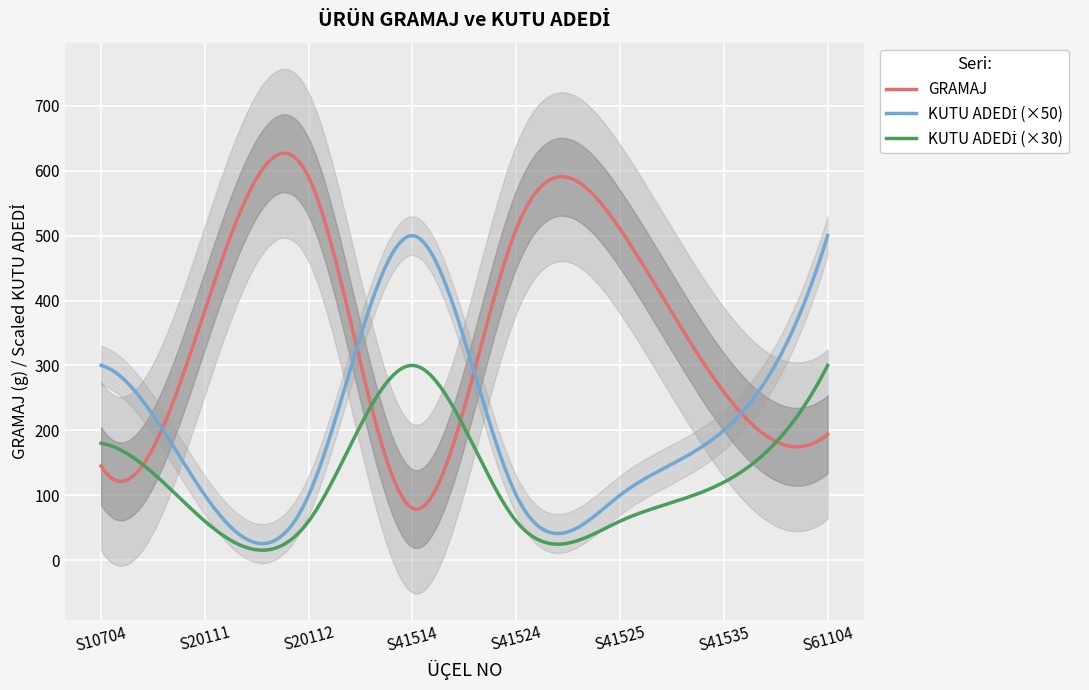

Reading left to right, what are all the values shown in this chart?

GRAMAJ: 145	385	590	80	510	510	259	194
KUTU ADEDİ: 6	2	2	10	2	2	4	10